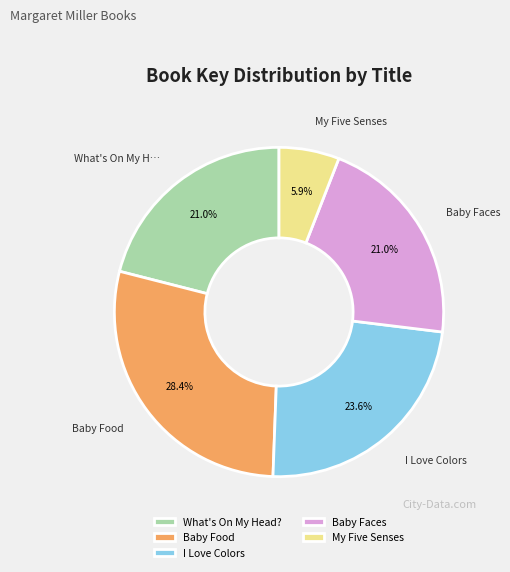

Which slice is the smallest?

My Five Senses